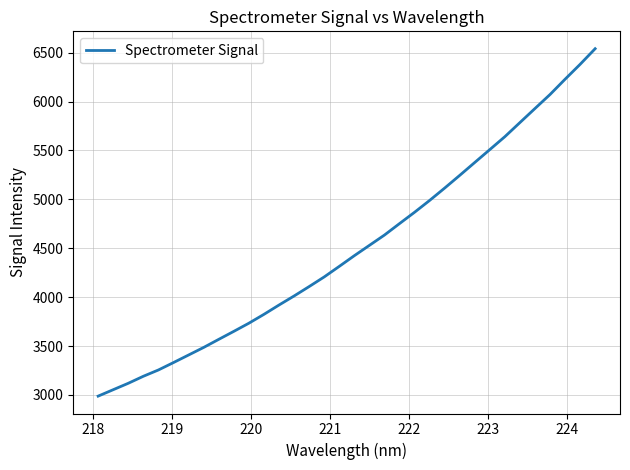

Reading left to right, extract all data points from this chart.

2988.0	3053.8	3119.5	3191.2	3255.7	3331.5	3408.6	3486.0	3568.7	3650.4	3733.8	3824.4	3919.8	4012.3	4108.5	4207.2	4315.0	4424.4	4529.9	4635.3	4752.5	4868.5	4989.4	5115.9	5245.8	5377.8	5509.5	5641.5	5785.7	5929.4	6072.5	6228.7	6381.0	6540.9